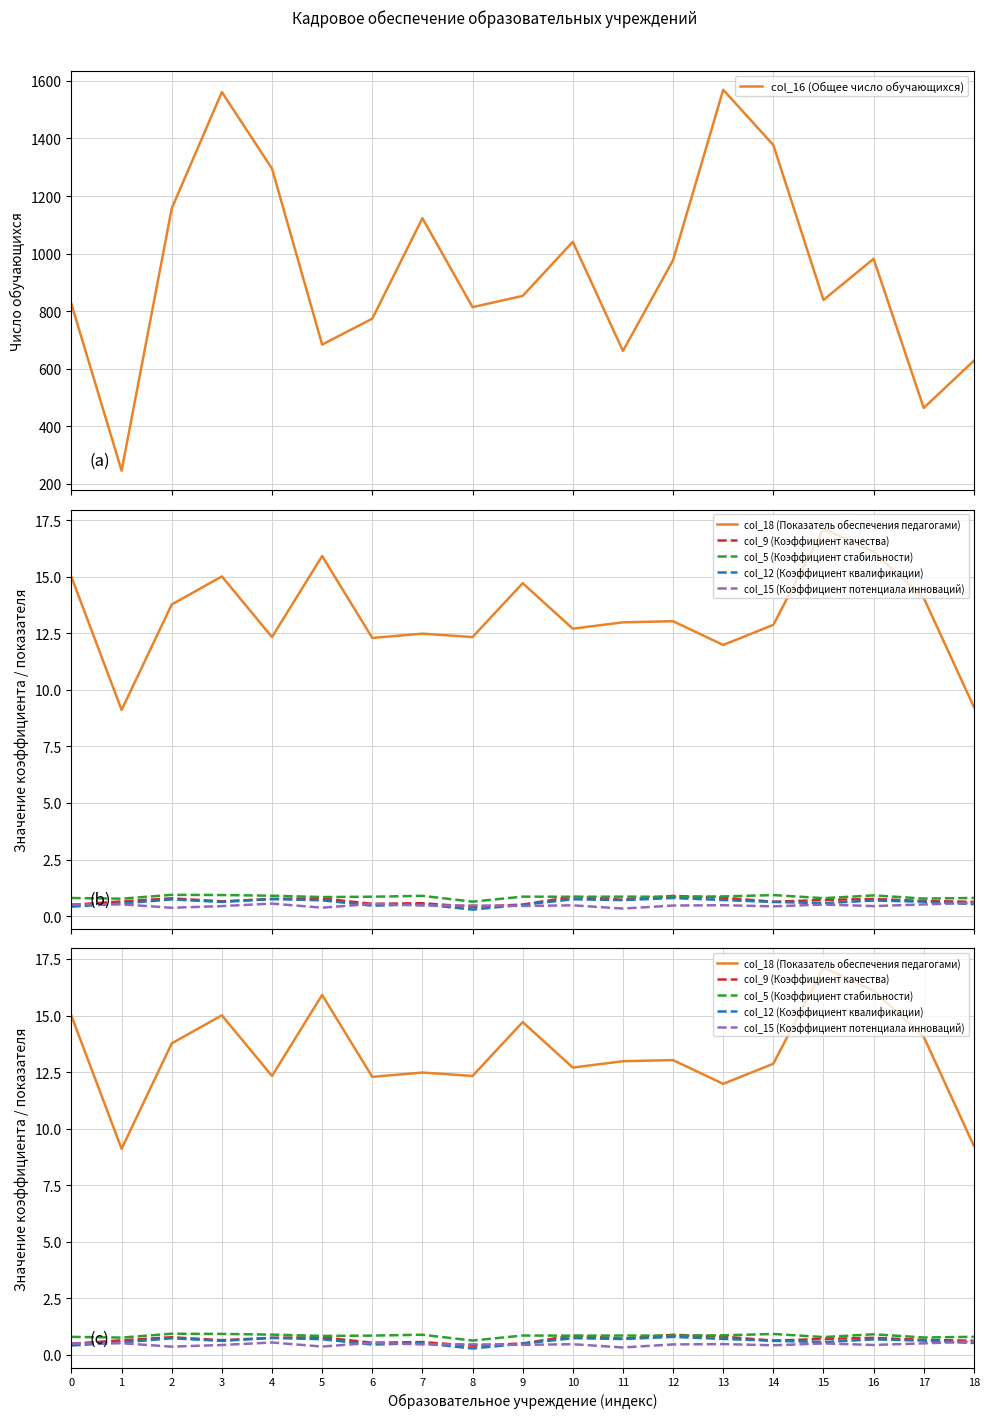

True or false: col_9 (Коэффициент качества) has more than 0 points higher than both neighbors.

True